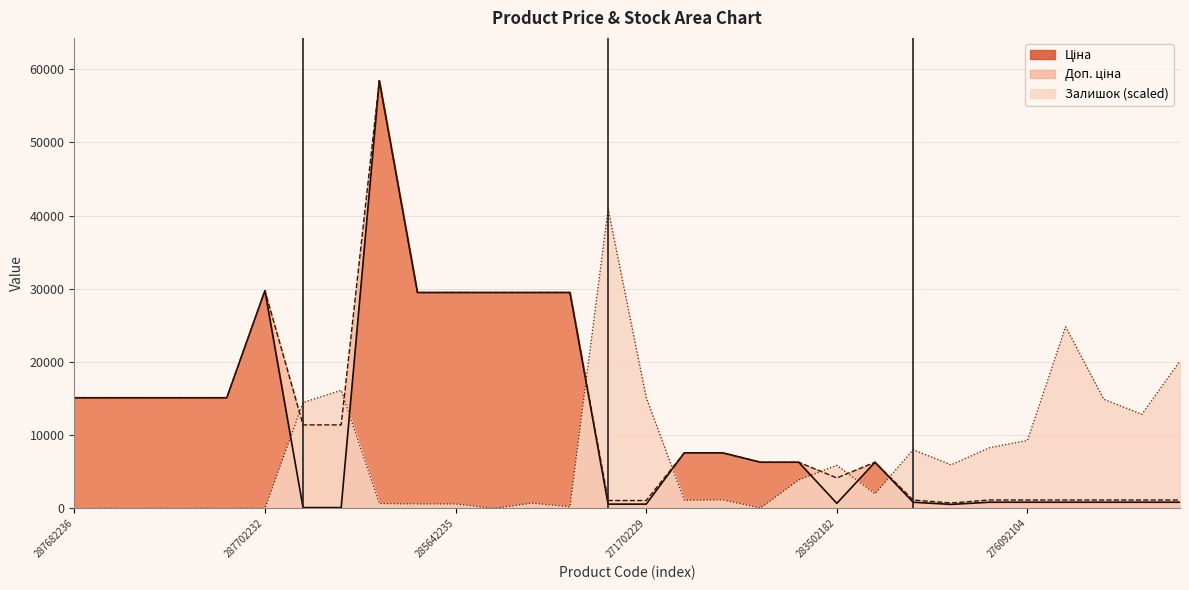

Is the value of Доп. ціна at 285642231 greater than the value of Залишок at 276092108?

Yes